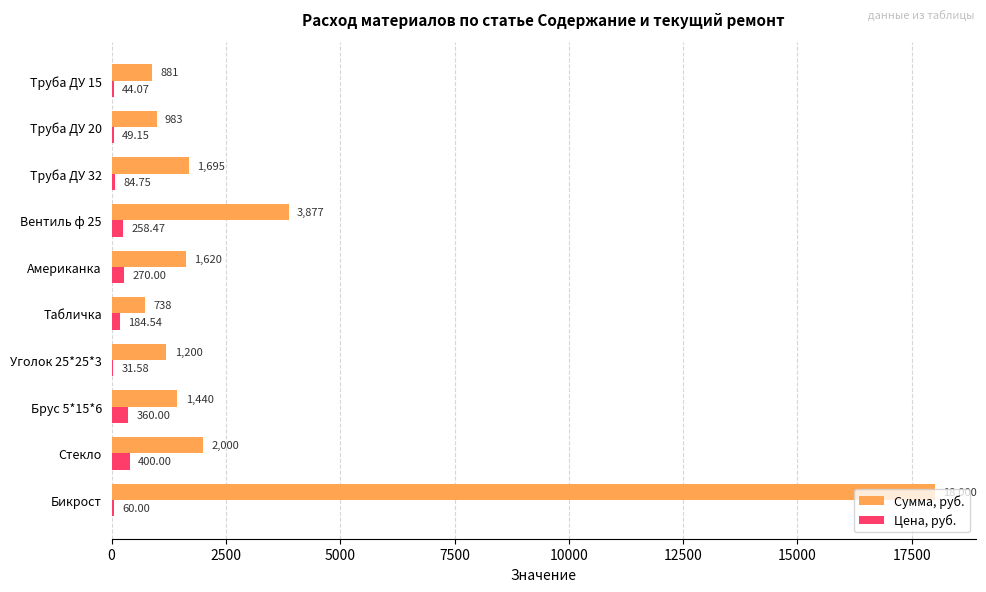

How many values in the Цена, руб. series exceed 184?

5